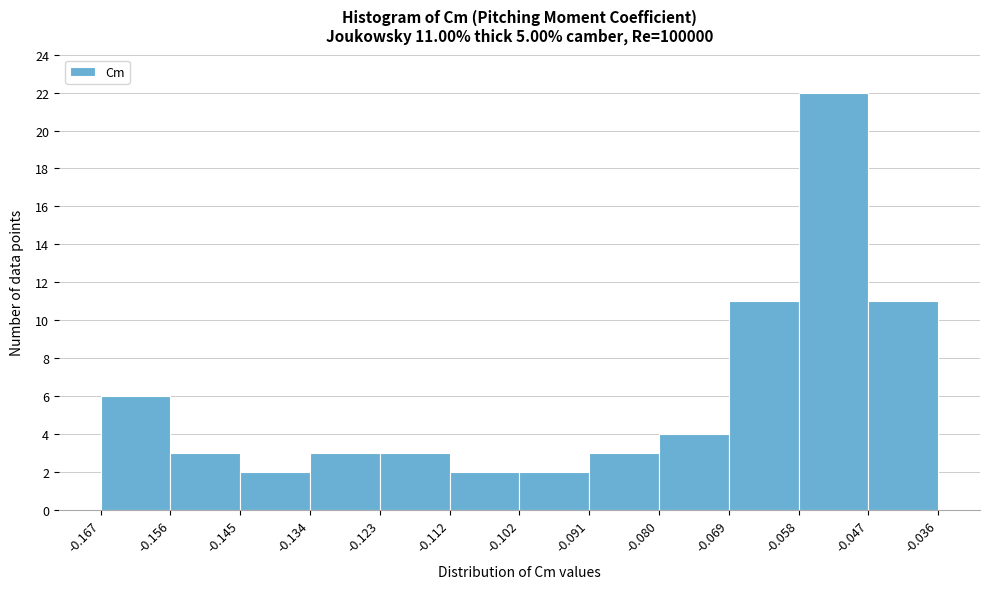

Over which range of the x-axis is the bar tallest?

-0.058 to -0.047